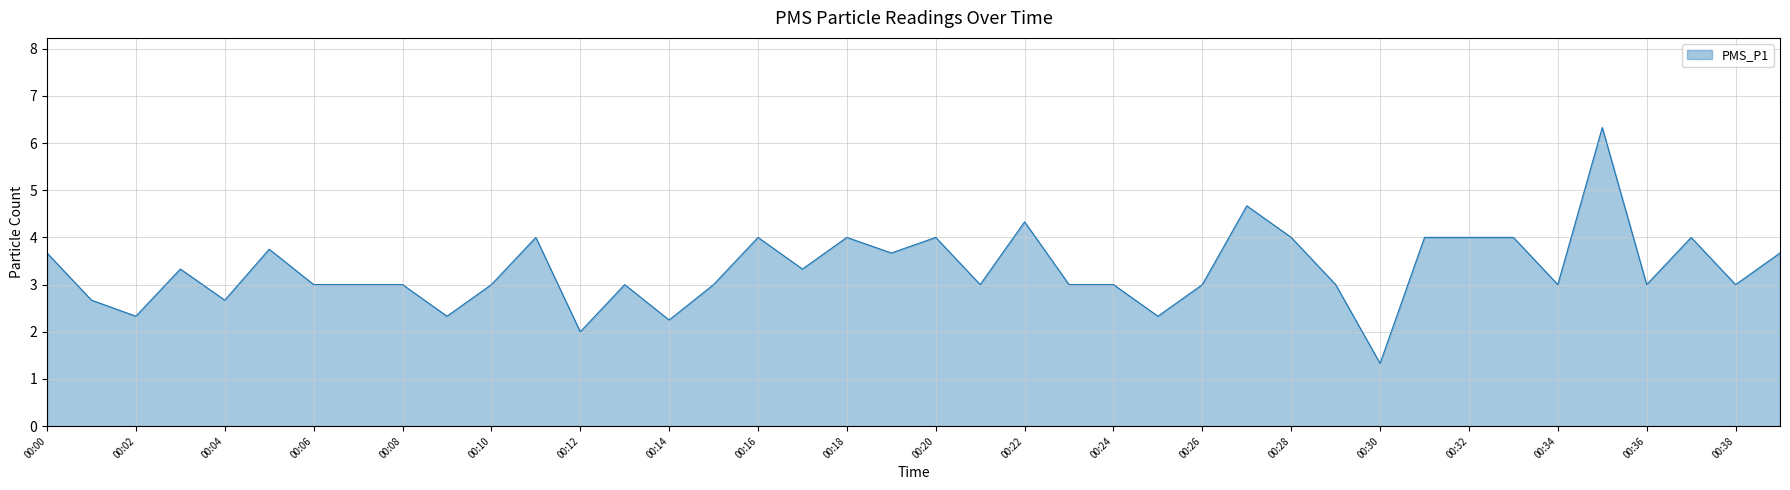

What is the difference between the maximum and minimum values?

5.0